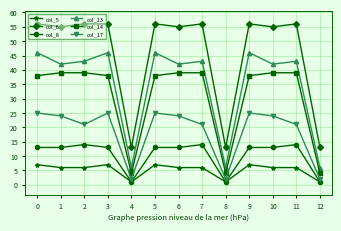

What is the value of the col_8 point at the 2nd from the left?

13